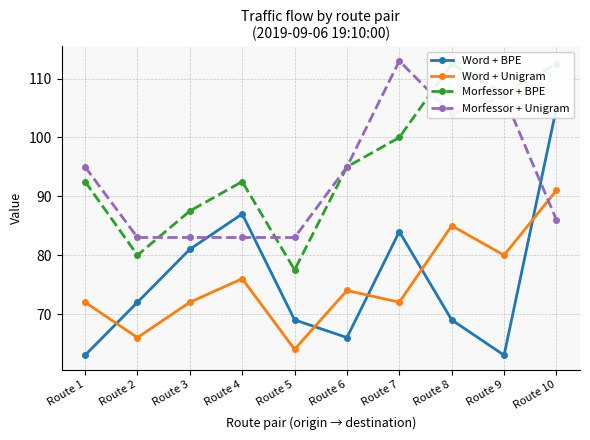

What is the difference between the second highest and second lowest values in the Morfessor + BPE series?

32.5